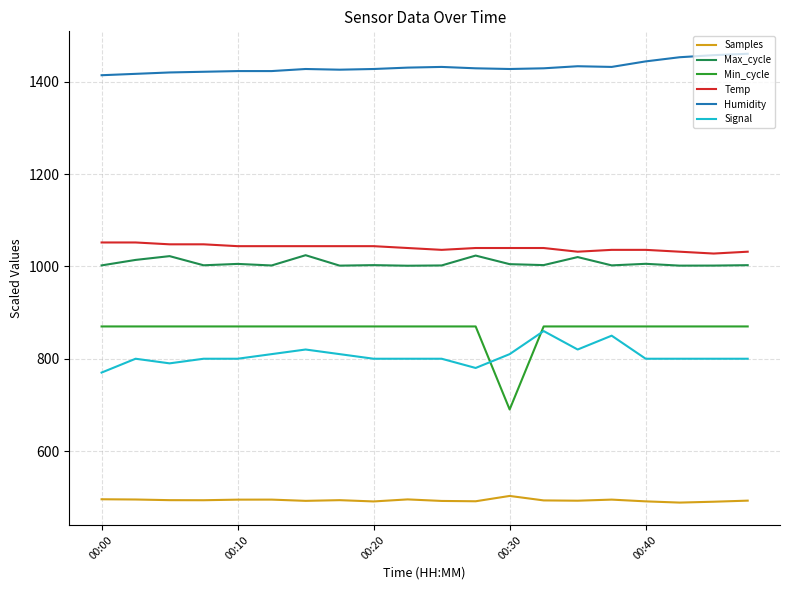

What is the maximum value for Max_cycle?

1024.4